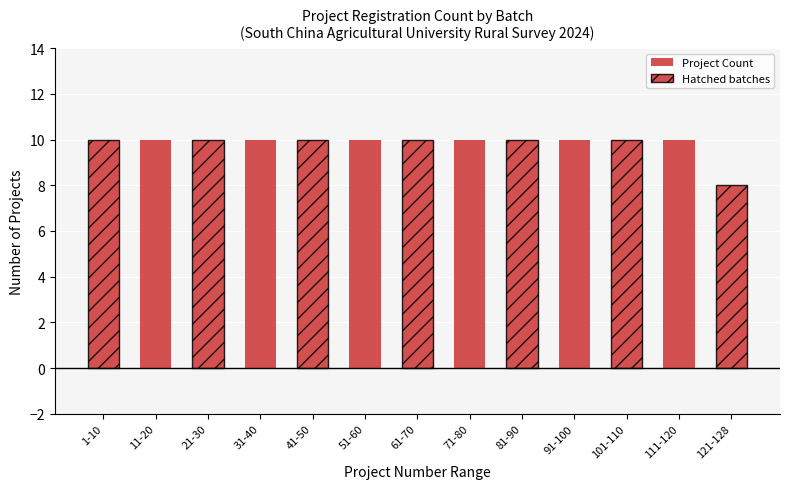

How many data points does each series have?

13